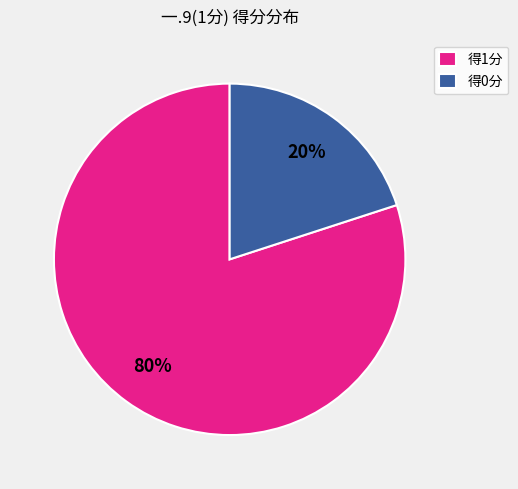

How many segments does this pie chart have?

2